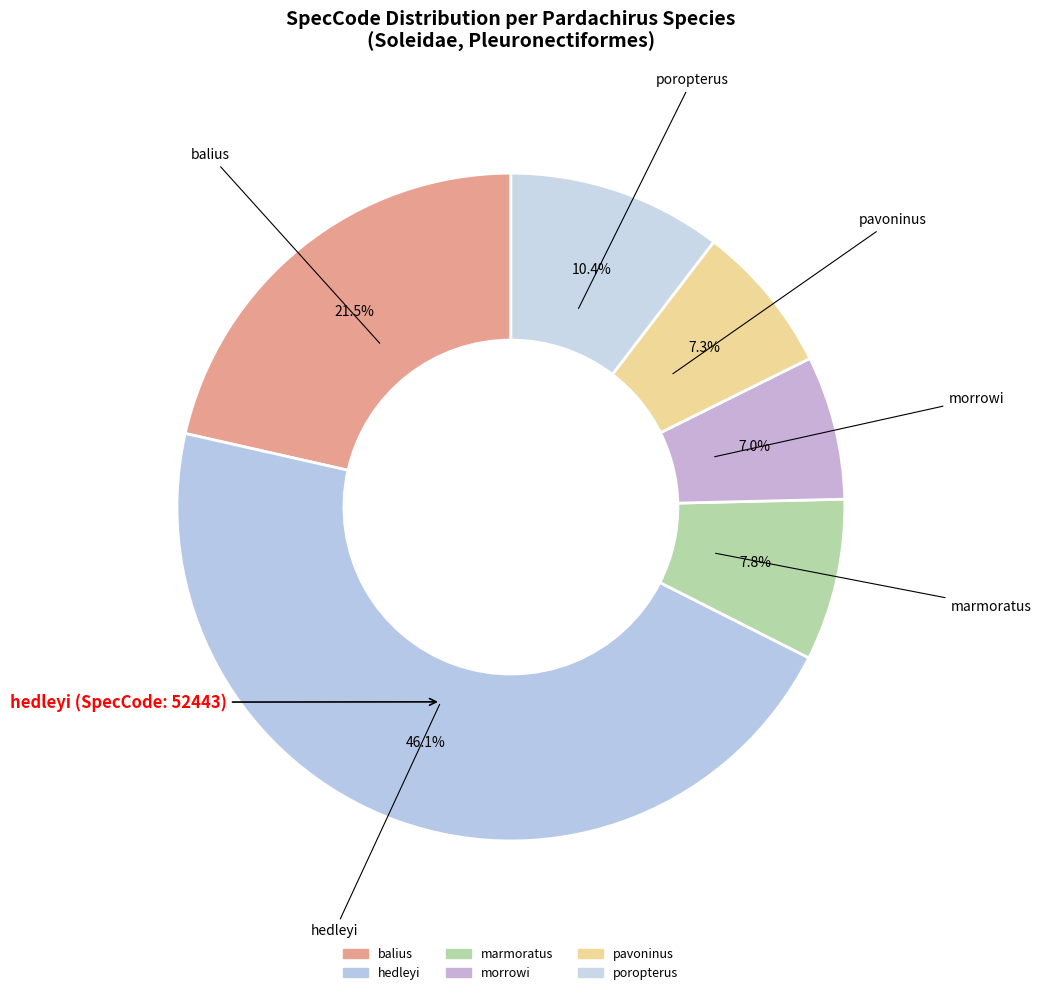

What percentage is NOT represented by poropterus?

89.6%